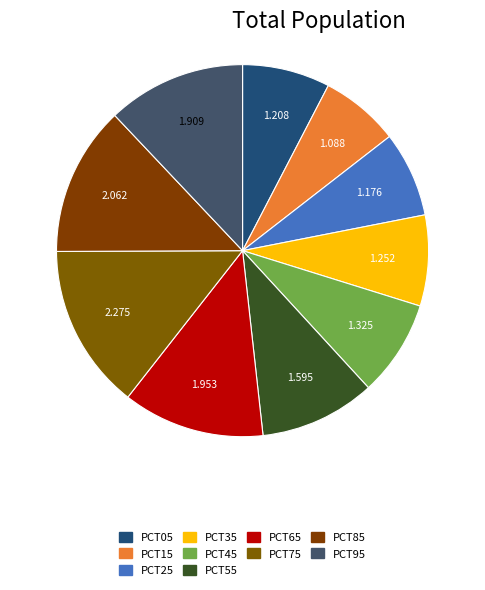

Count the number of slices in the pie.

10